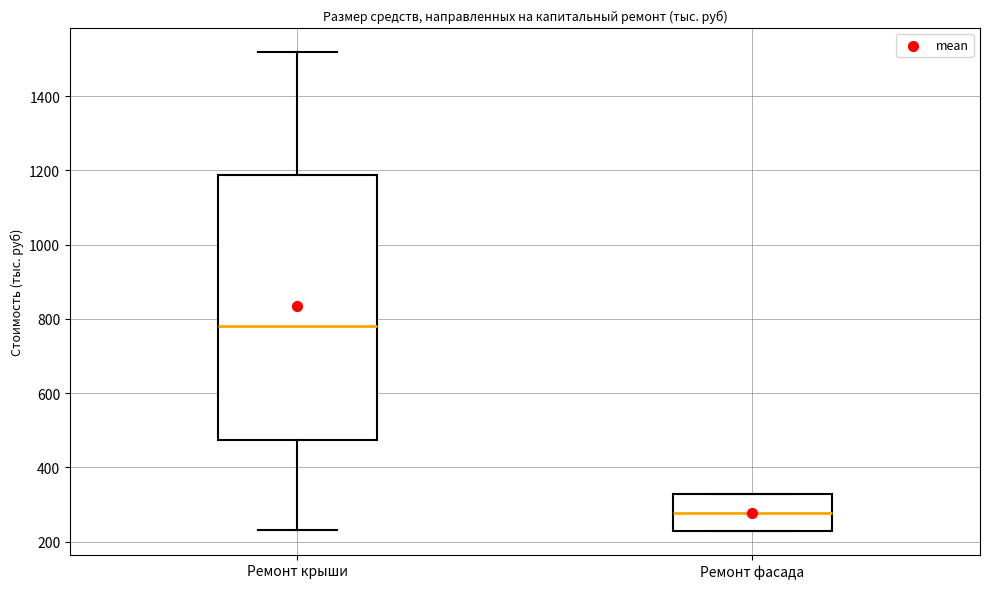

Reading left to right, read every box against the y-axis: the position of its median line, the range the box covers, and the ends of its whiskers. The values are not printed on the chart, so give them approximately, as read against the axis.

Ремонт крыши: median 780, box 480 to 1180, whiskers 240 to 1520
Ремонт фасада: median 280, box 220 to 320, whiskers 220 to 320